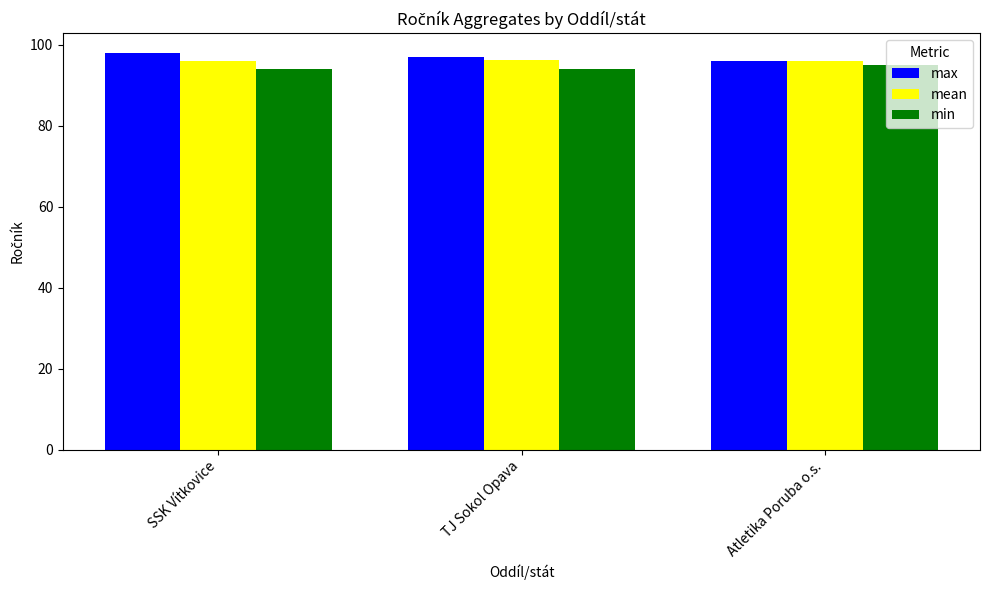

What is the approximate value of max at TJ Sokol Opava?

97.0